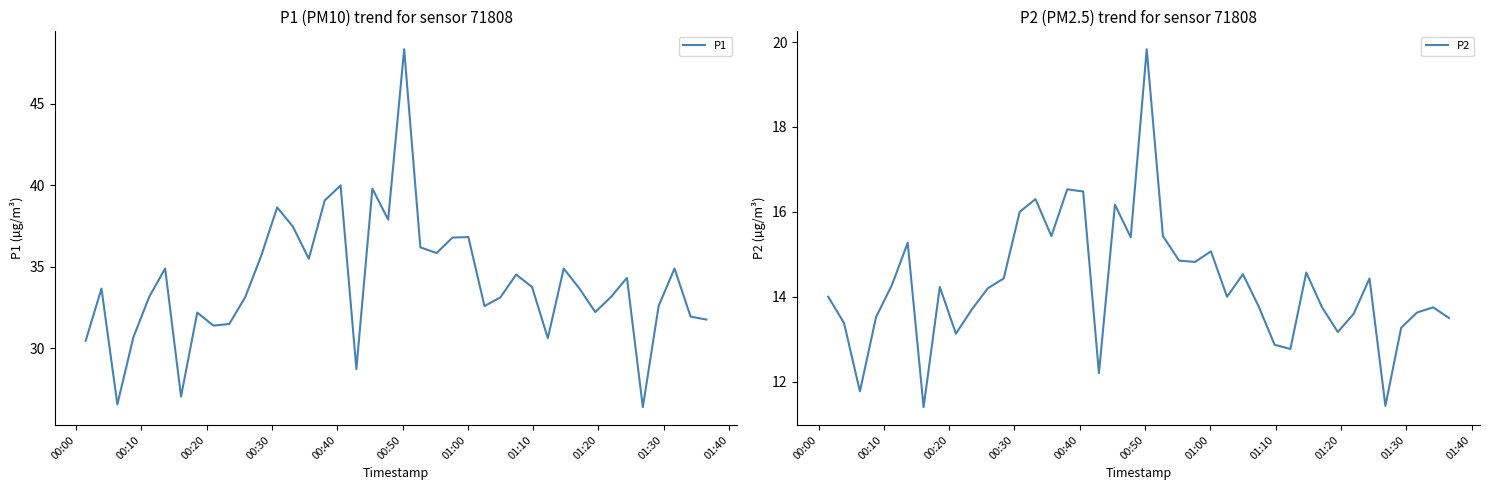

What are all the series names shown in the legend?

P1, P2